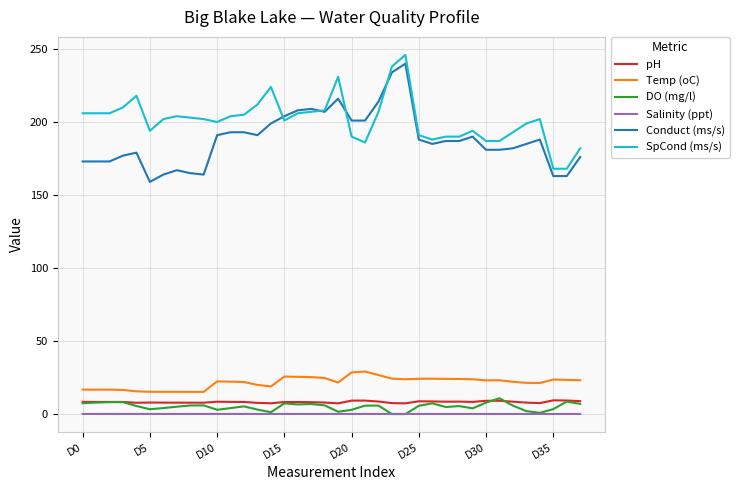

What is the lowest value of the Conduct (ms/s) series?

159.0